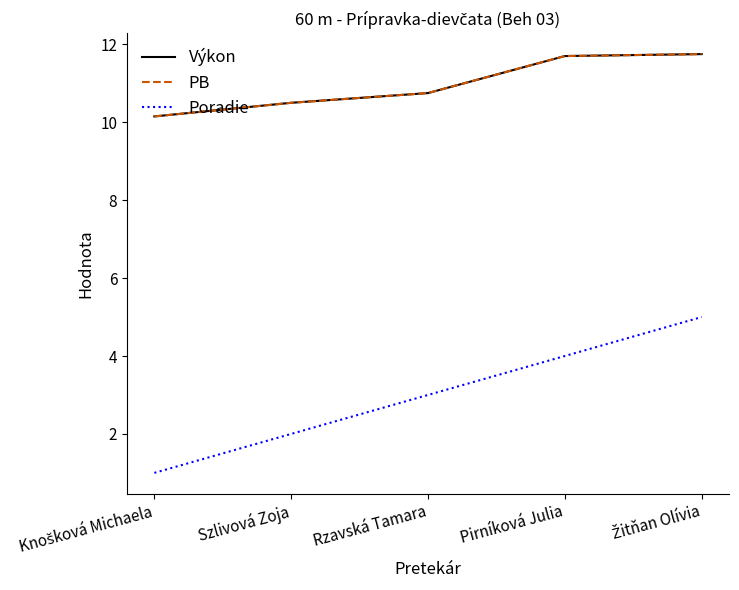

Does the chart display data point markers on the line(s)?

No